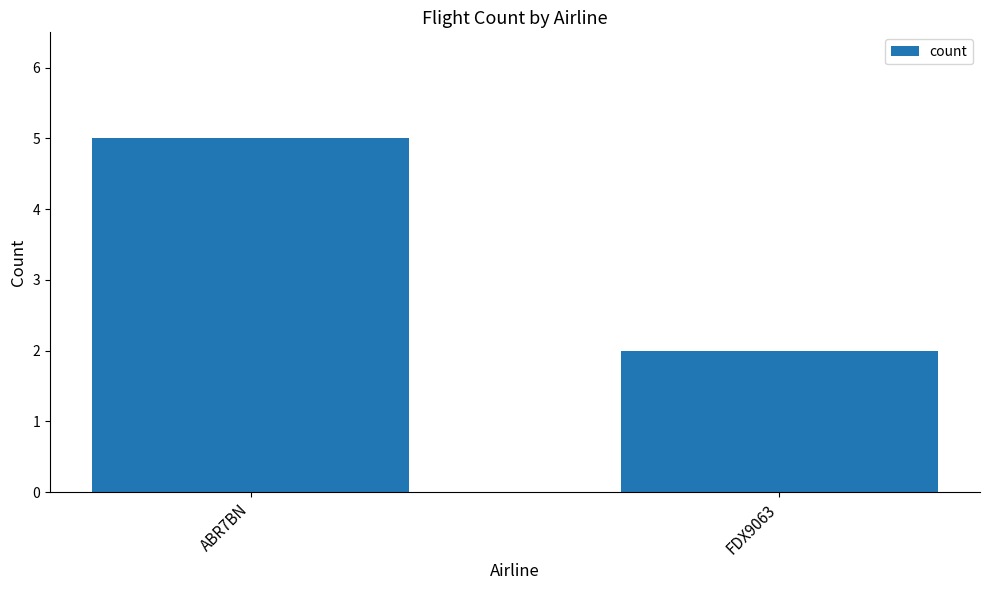

What is the change in value from ABR7BN to FDX9063?

-3